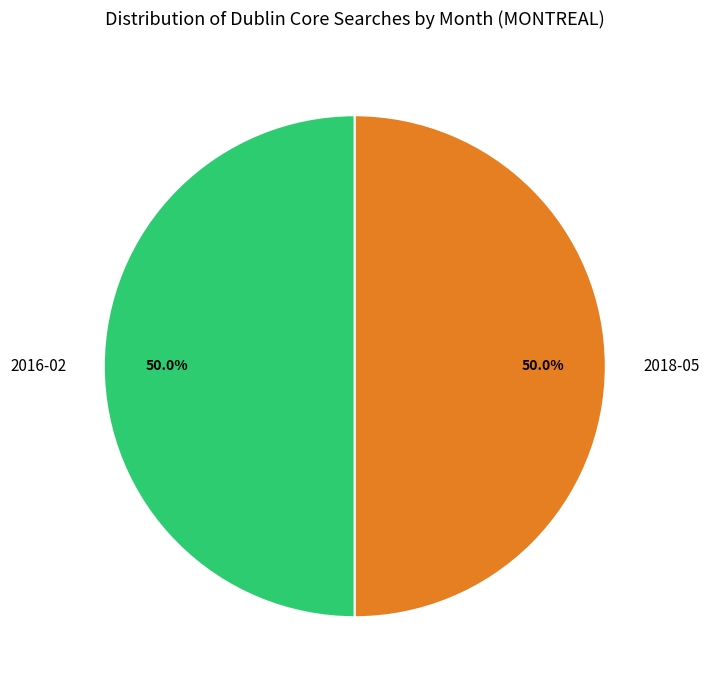

To the nearest percent, what is the difference between the largest and smallest slice percentages?

0%